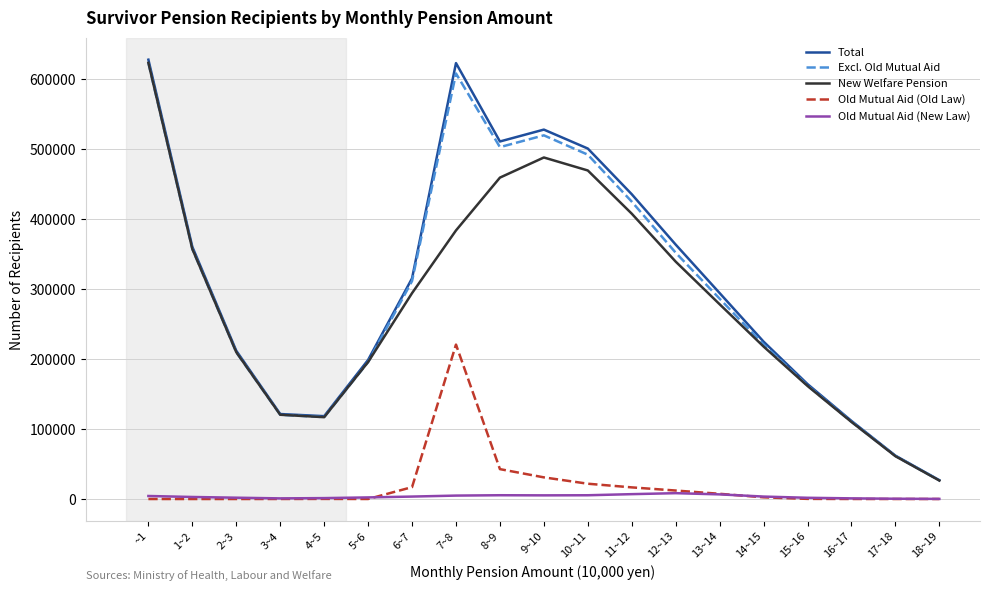

True or false: Total and Old Mutual Aid (New Law) cross at least once.

False